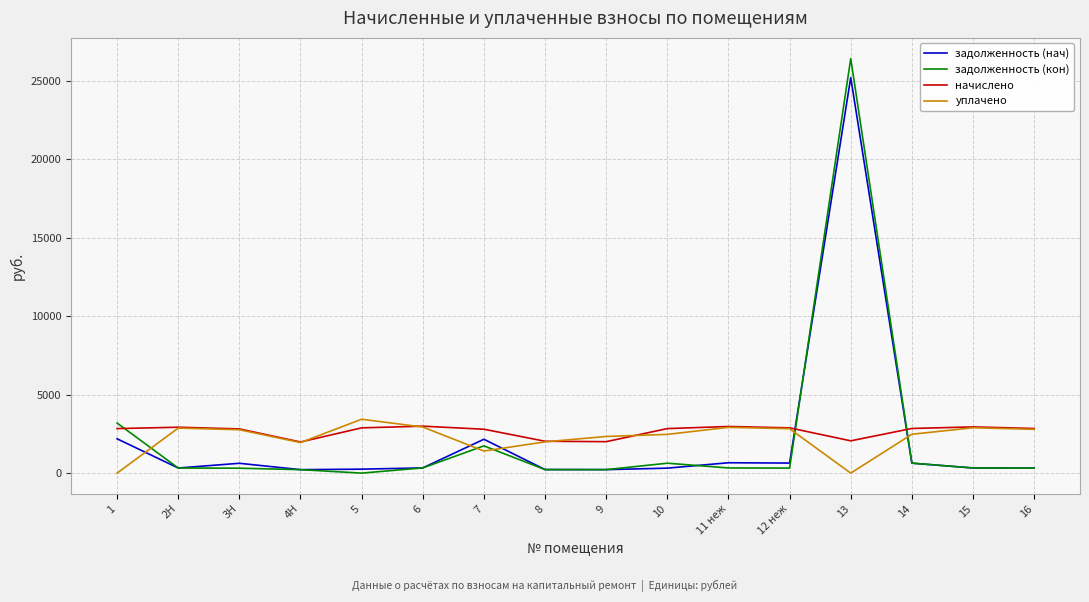

Between 6 and 8, which series saw the biggest shift?

начислено